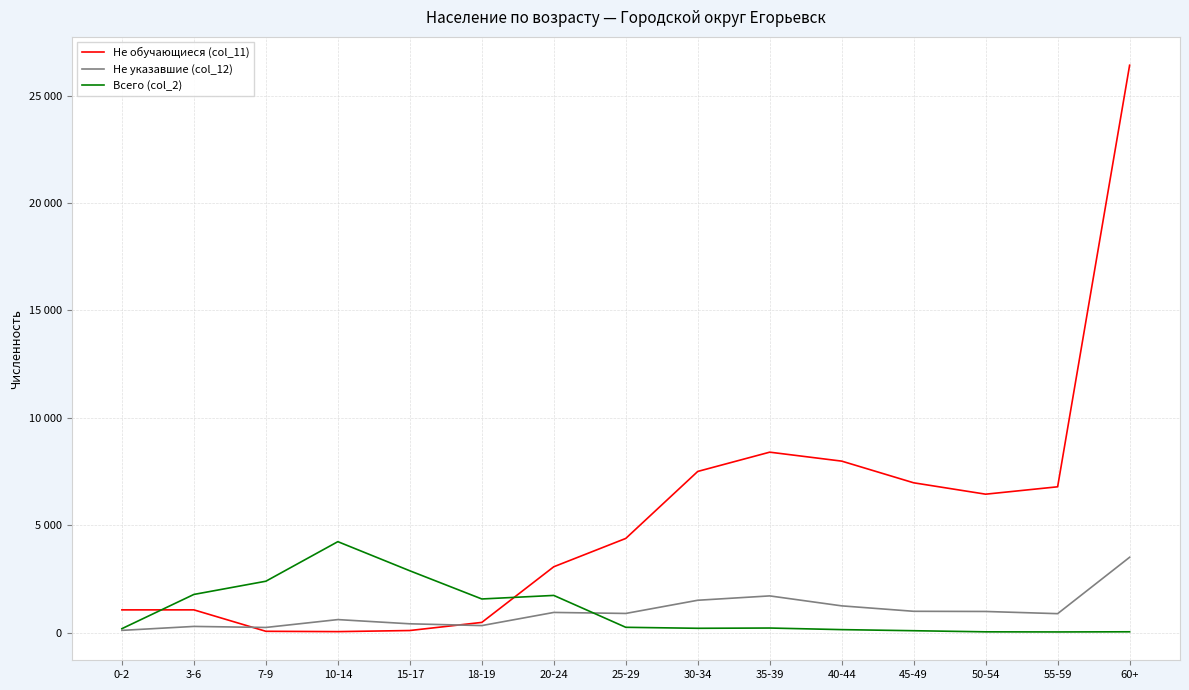

True or false: Всего (col_2) has more than 0 points higher than both neighbors.

True